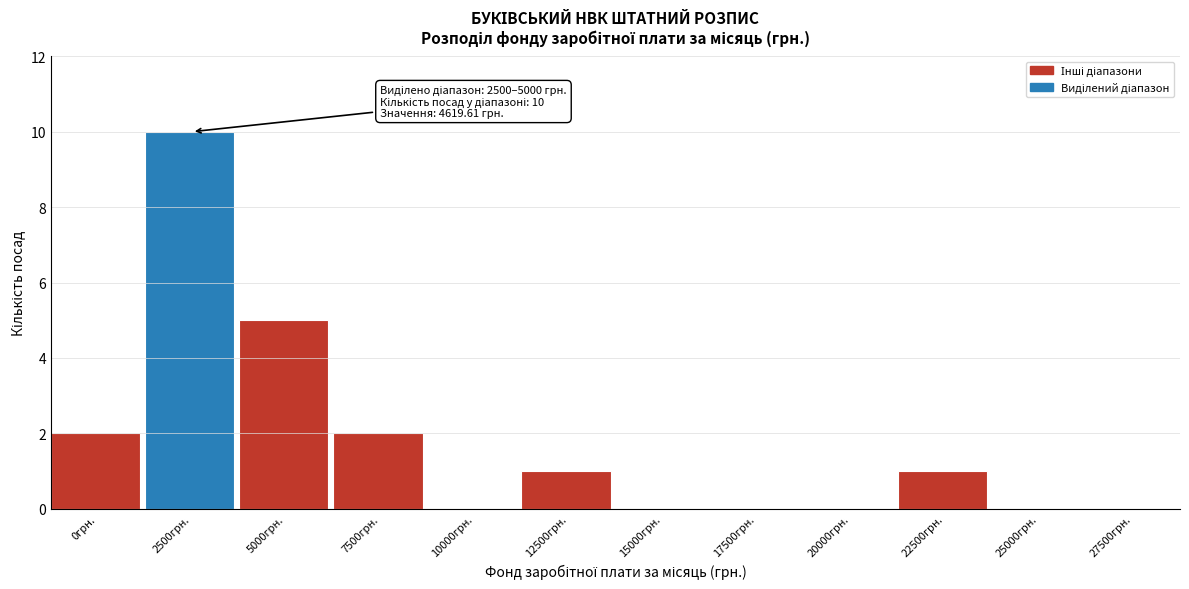

Reading left to right, extract all data points from this chart.

0грн.=2	2500грн.=10	5000грн.=5	7500грн.=2	10000грн.=0	12500грн.=1	15000грн.=0	17500грн.=0	20000грн.=0	22500грн.=1	25000грн.=0	27500грн.=0